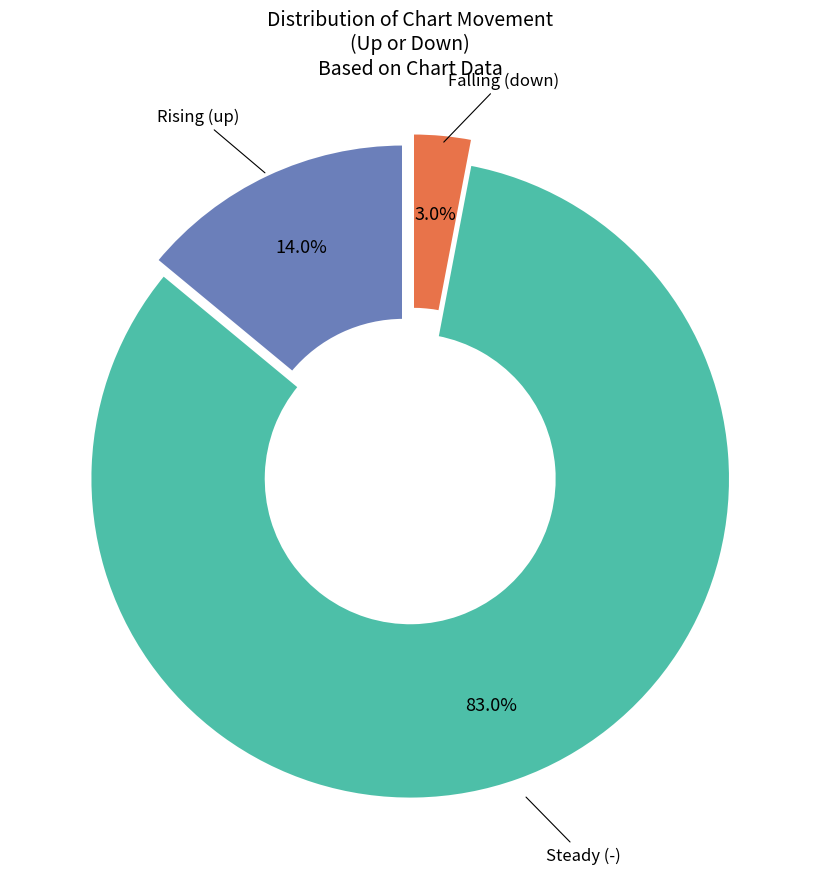

Which slice is the smallest?

Falling (down)